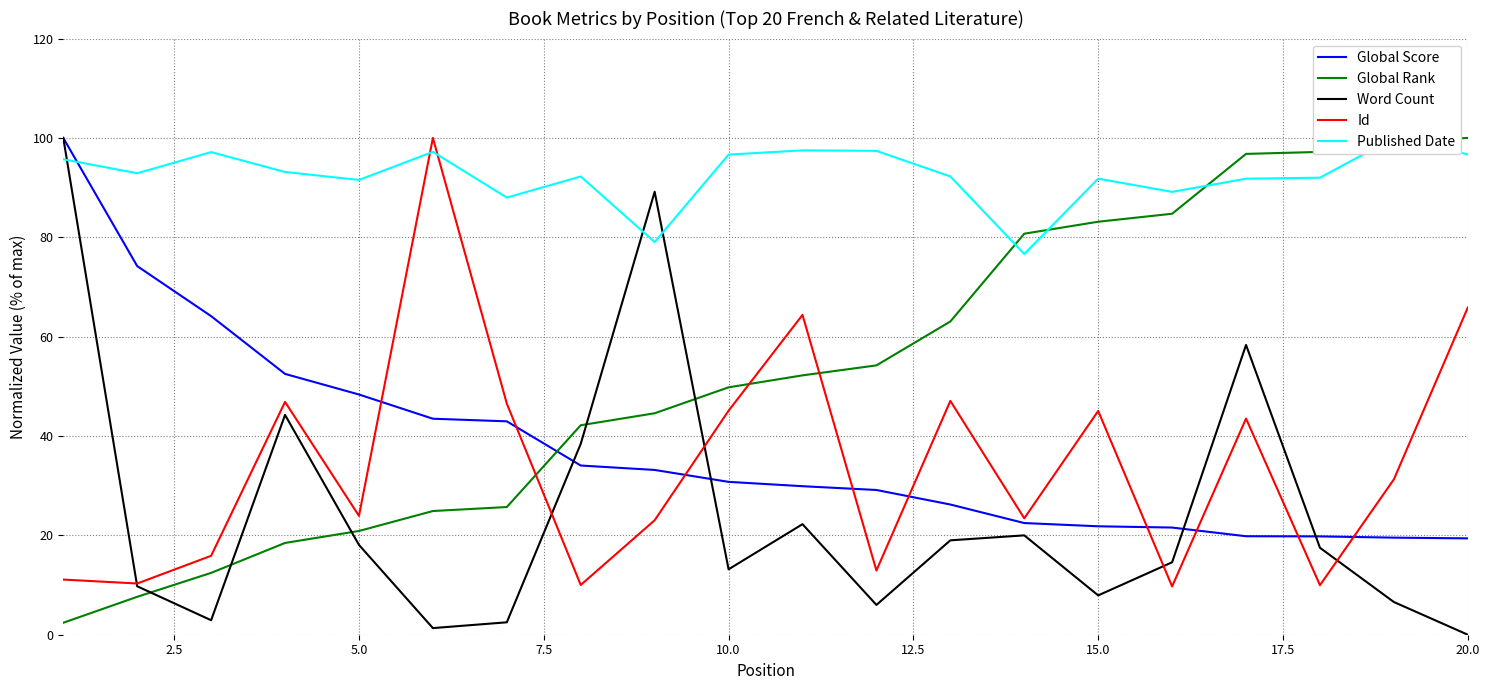

What is the highest value of the Id series?

100.0